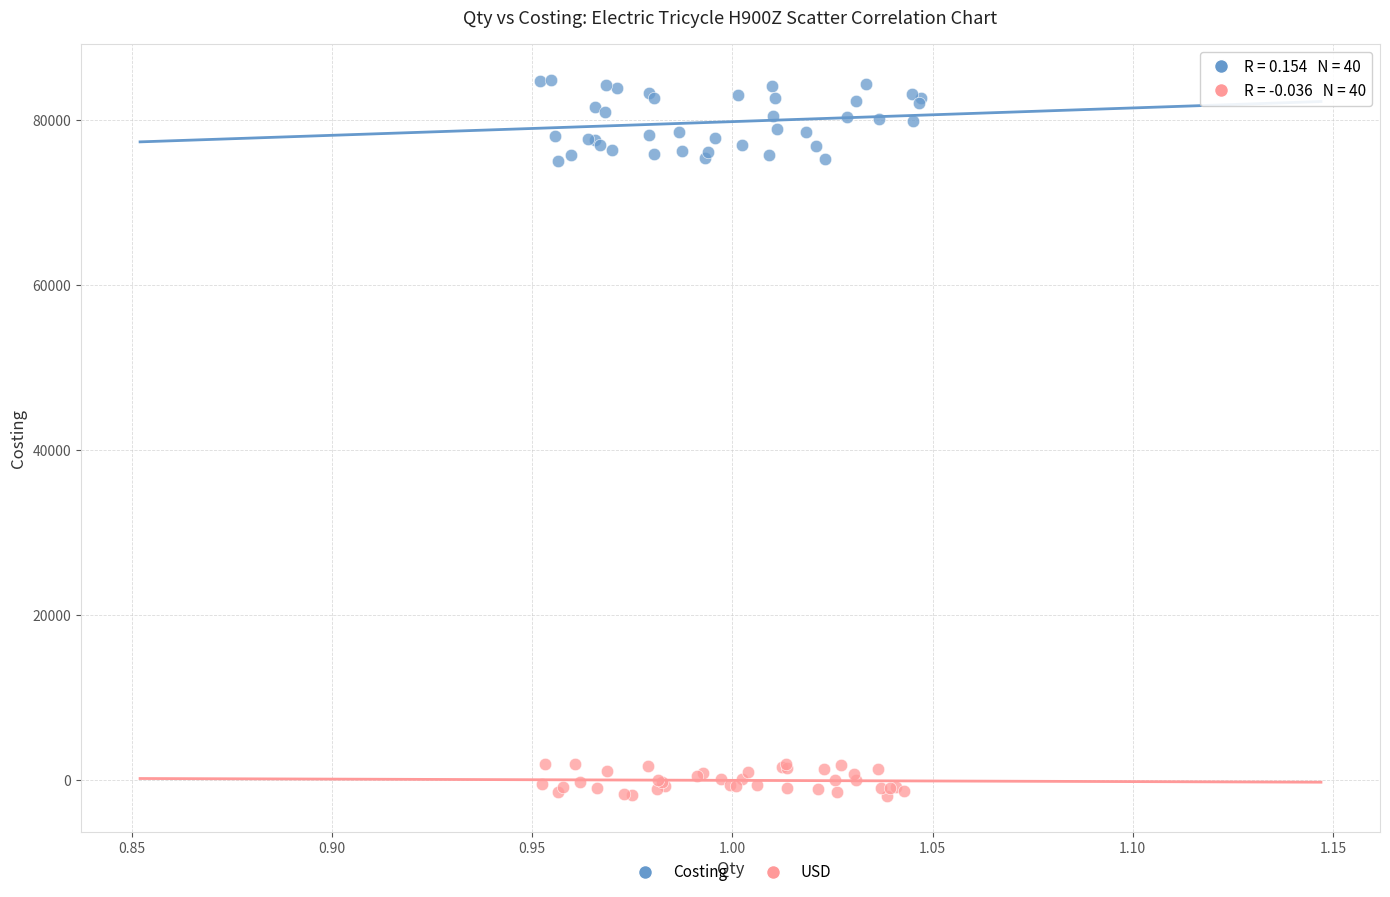

Which series has the widest spread of Y values?

Costing